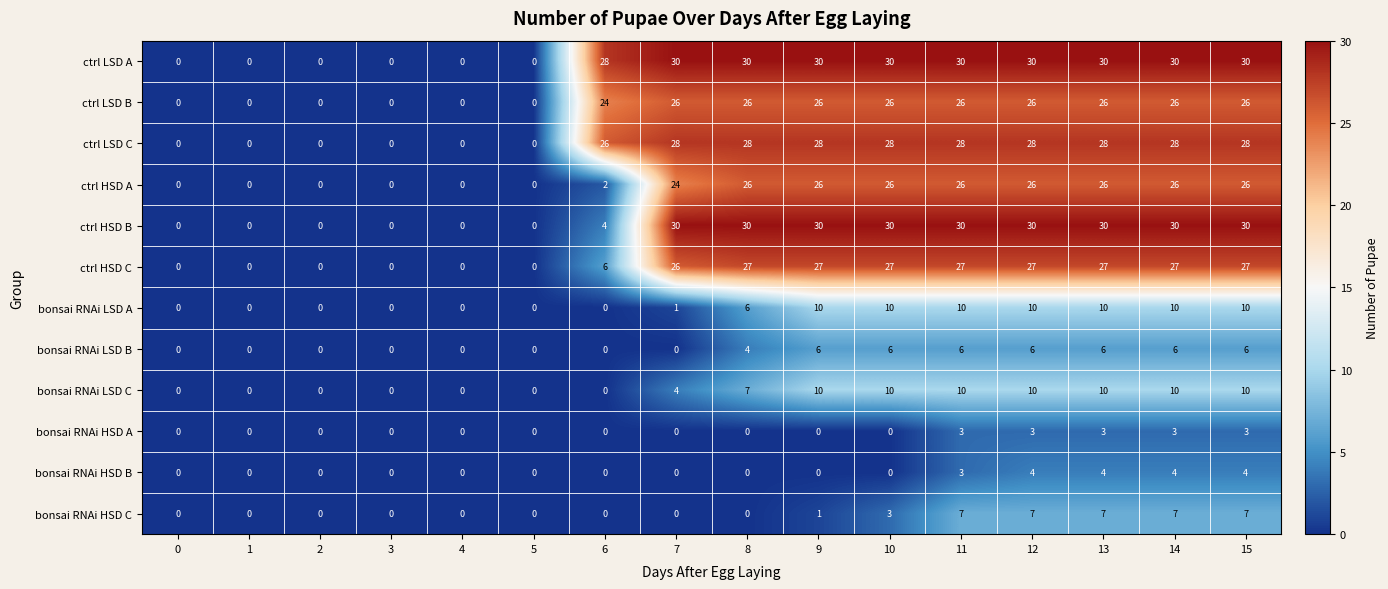

Is it true that ctrl HSD C equals 0 at 3?

True